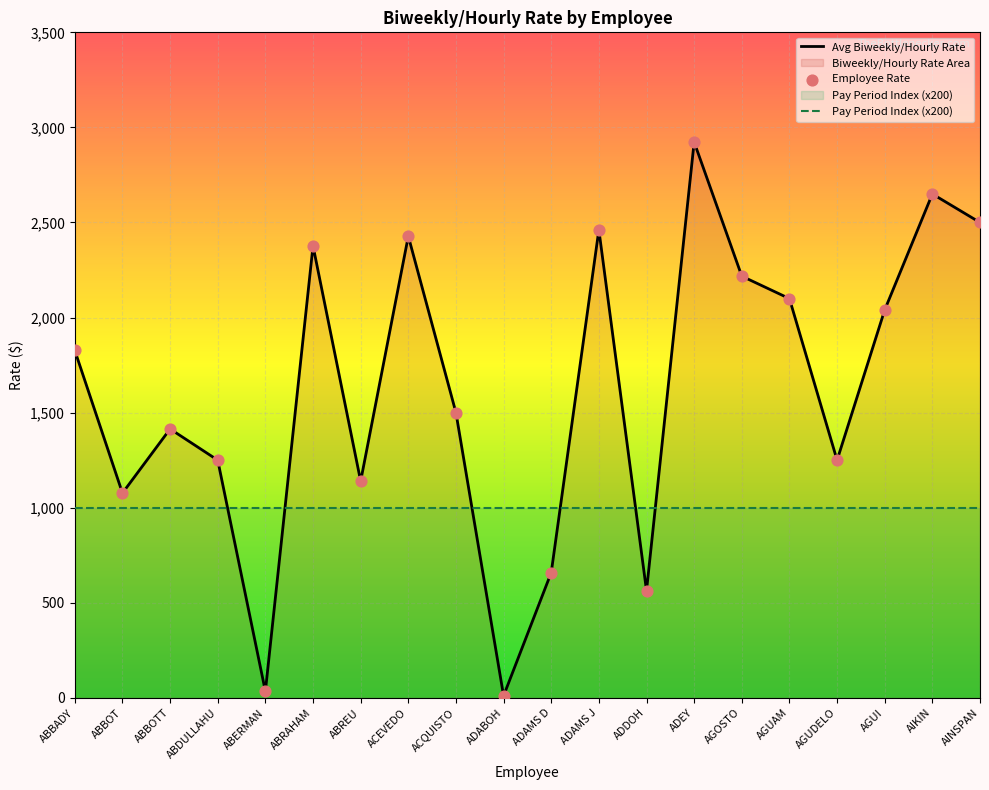

What is the total value across all series at ABREU?

2139.7